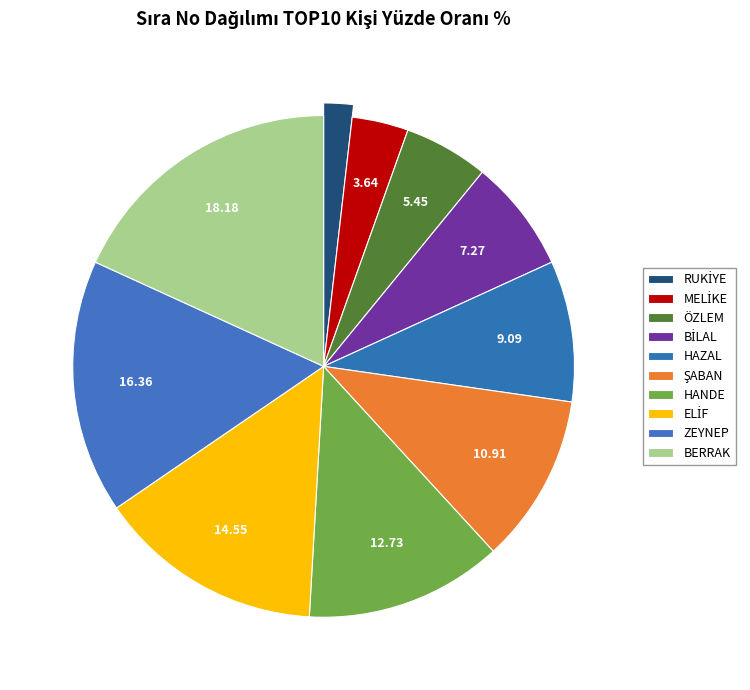

Which has a higher value, ELİF or HANDE?

ELİF